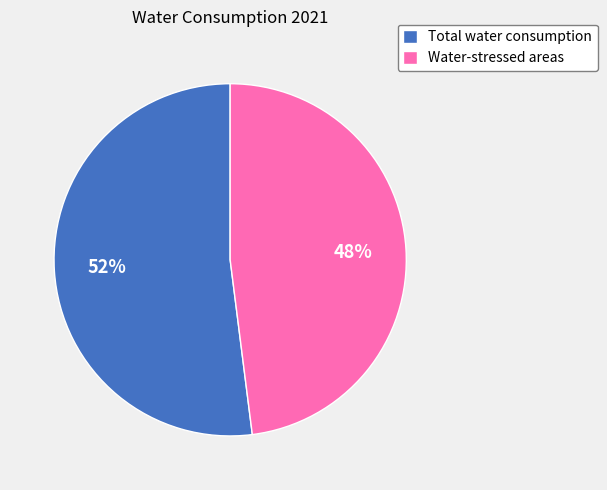

Combined, do Water-stressed areas and Total water consumption account for over 50%?

Yes